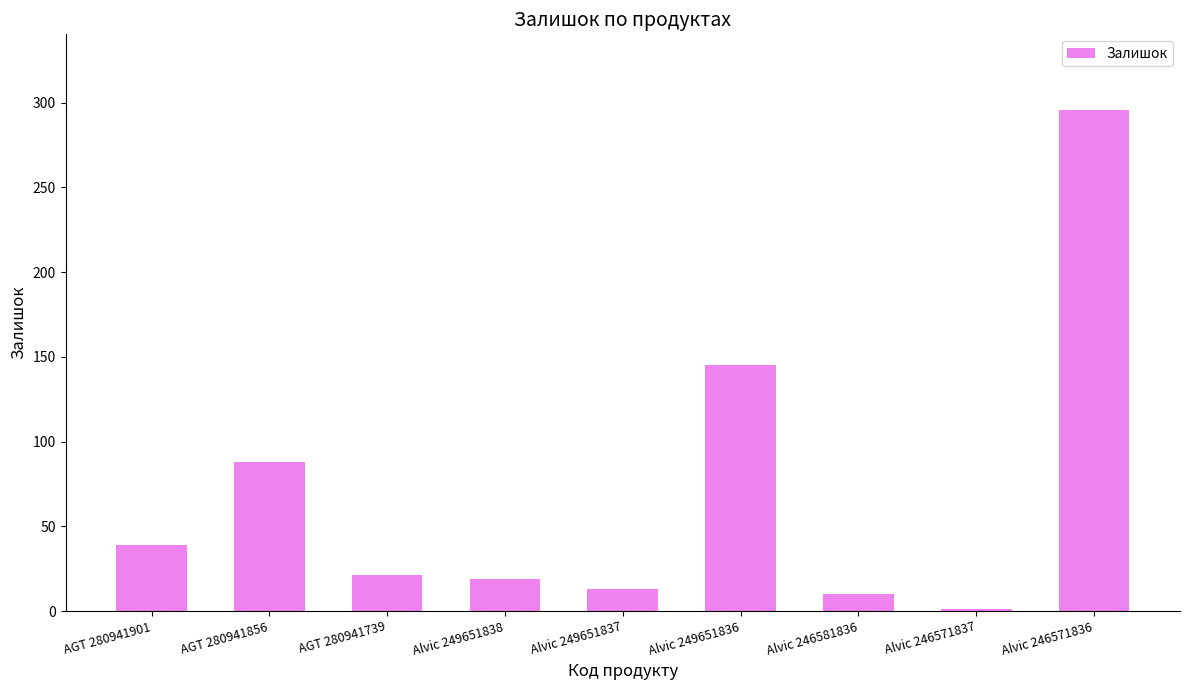

Which has a higher value, AGT 280941856 or Alvic 249651837?

AGT 280941856